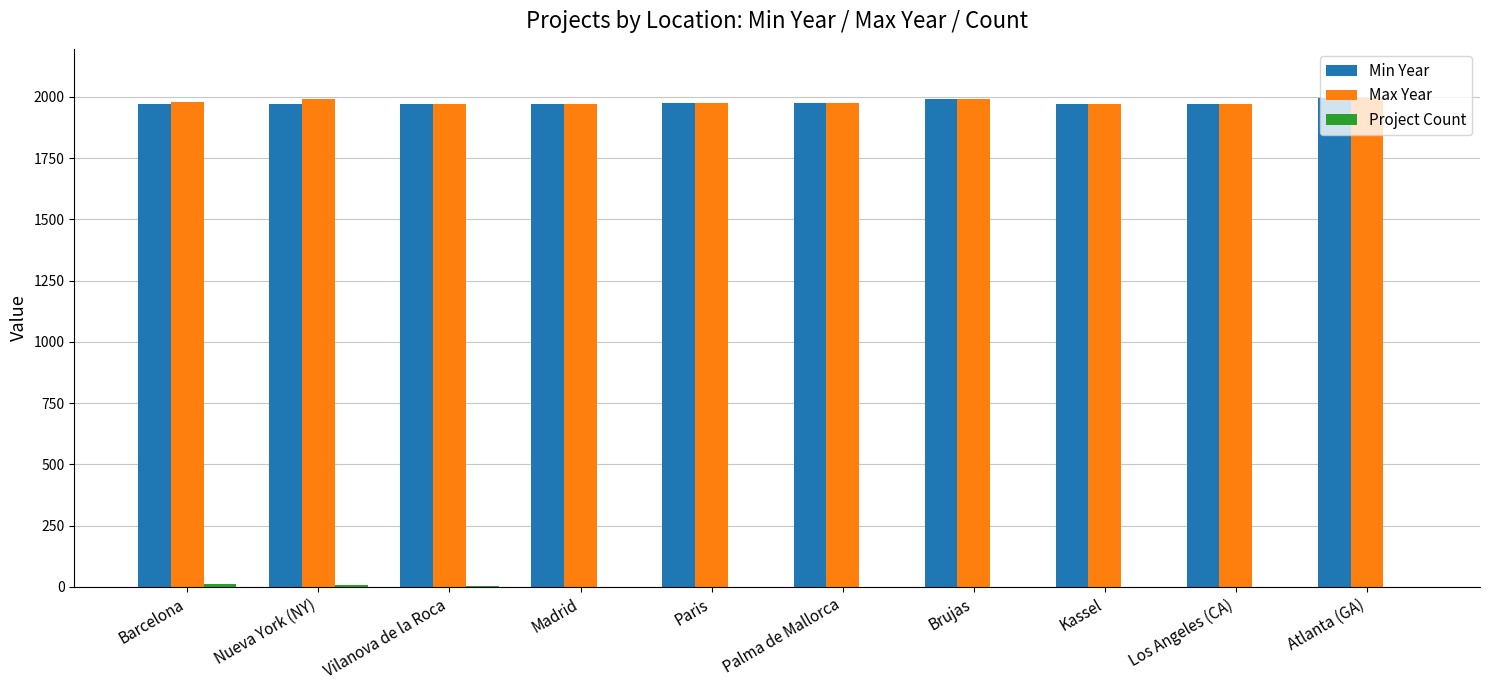

Is it true that Max Year equals 1119 at Brujas?

False